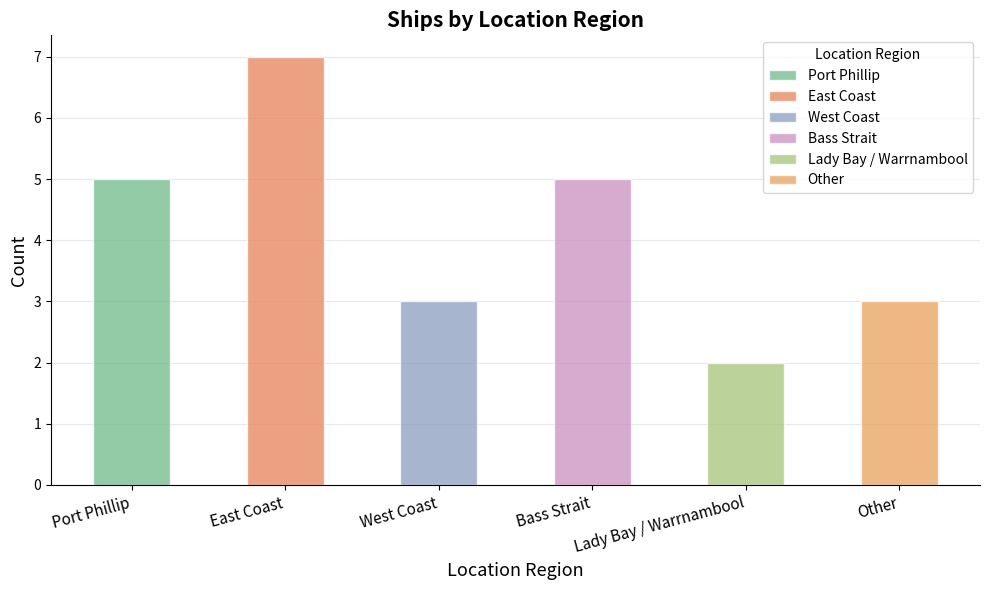

How many data points does each series have?

6